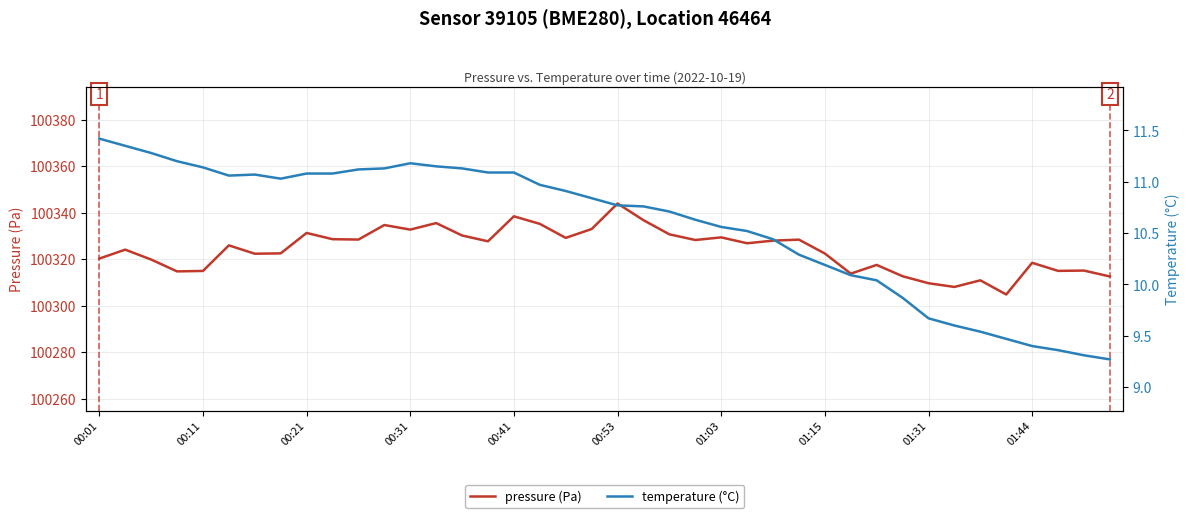

What is the highest value of the pressure (Pa) series?

100344.0